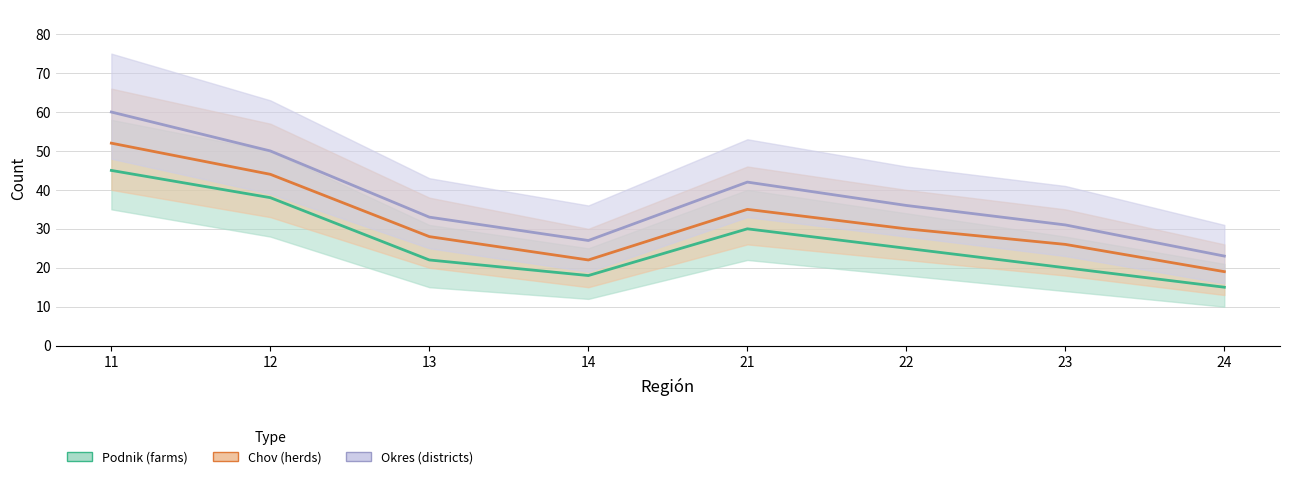

How many data points in Chov (herds) (mid) are less than 30?

4